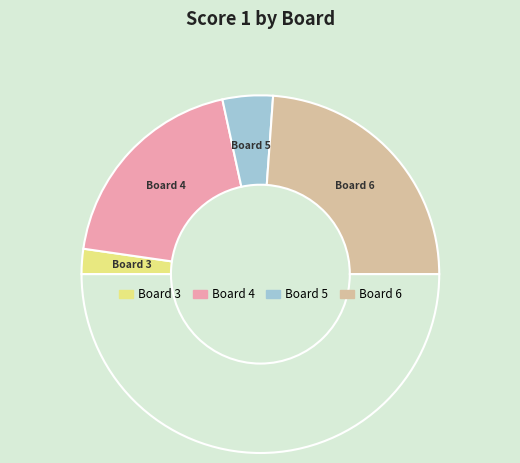

How many segments does this pie chart have?

5